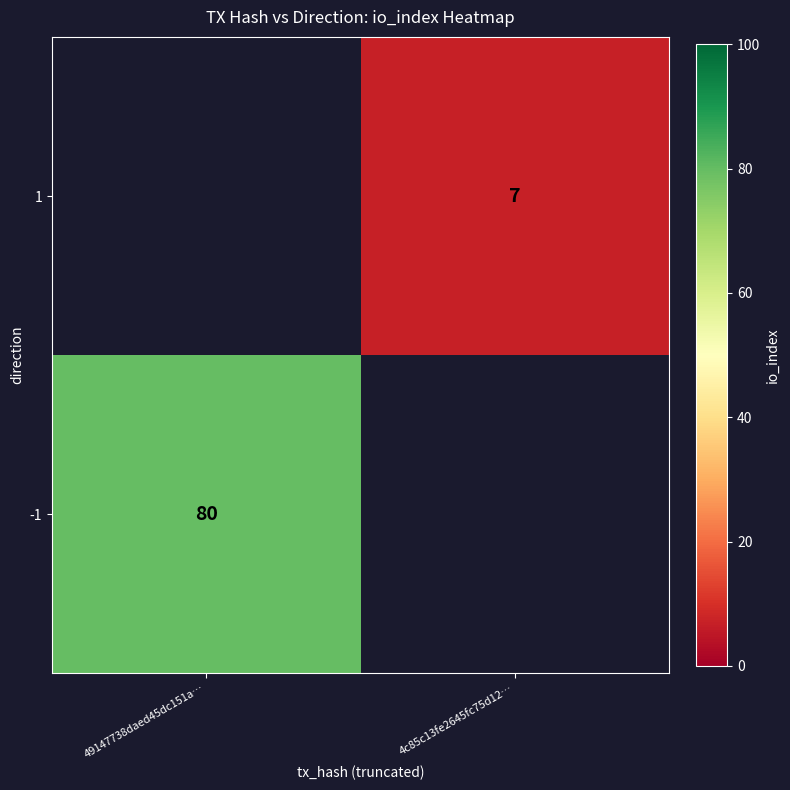

The value of -1 at 49147738daed45dc151a… is 80. True or false?

True